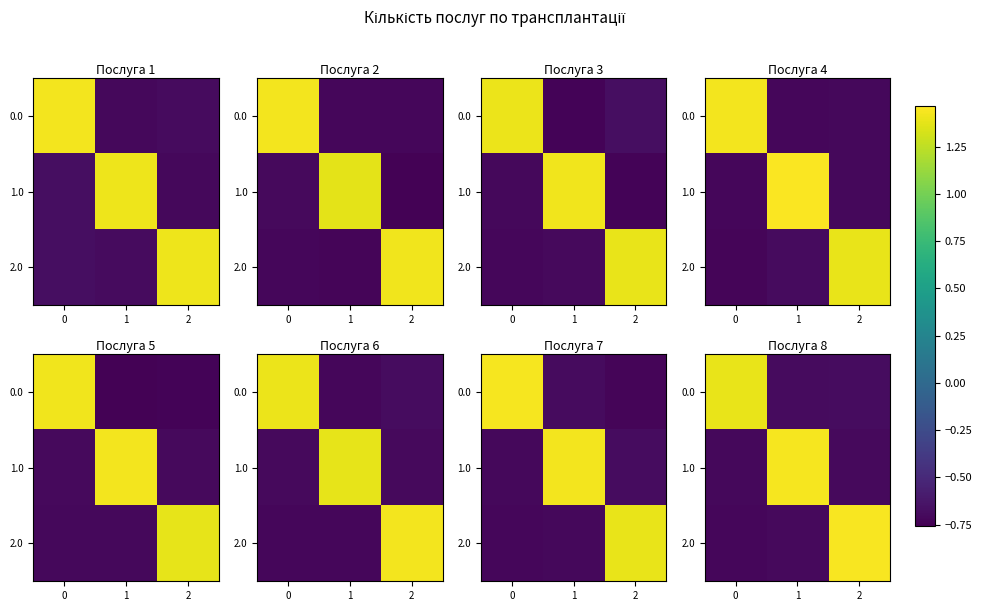

Count the number of categories in the chart.

3